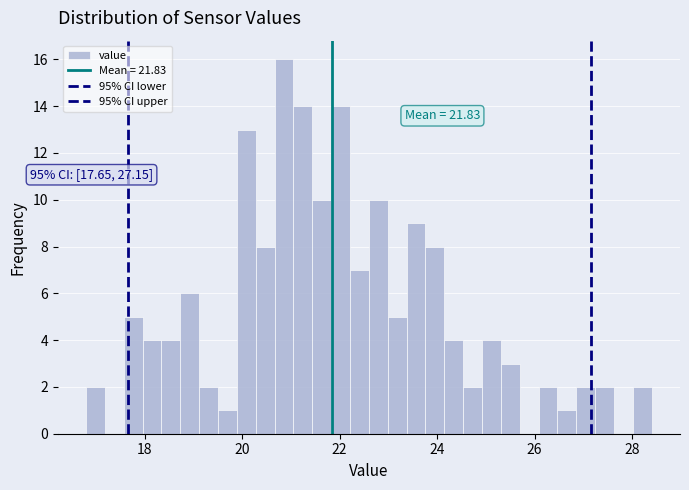

Around what value on the x-axis is the tallest bar? Give the approximate position of its centre, as read against the axis.

20.8